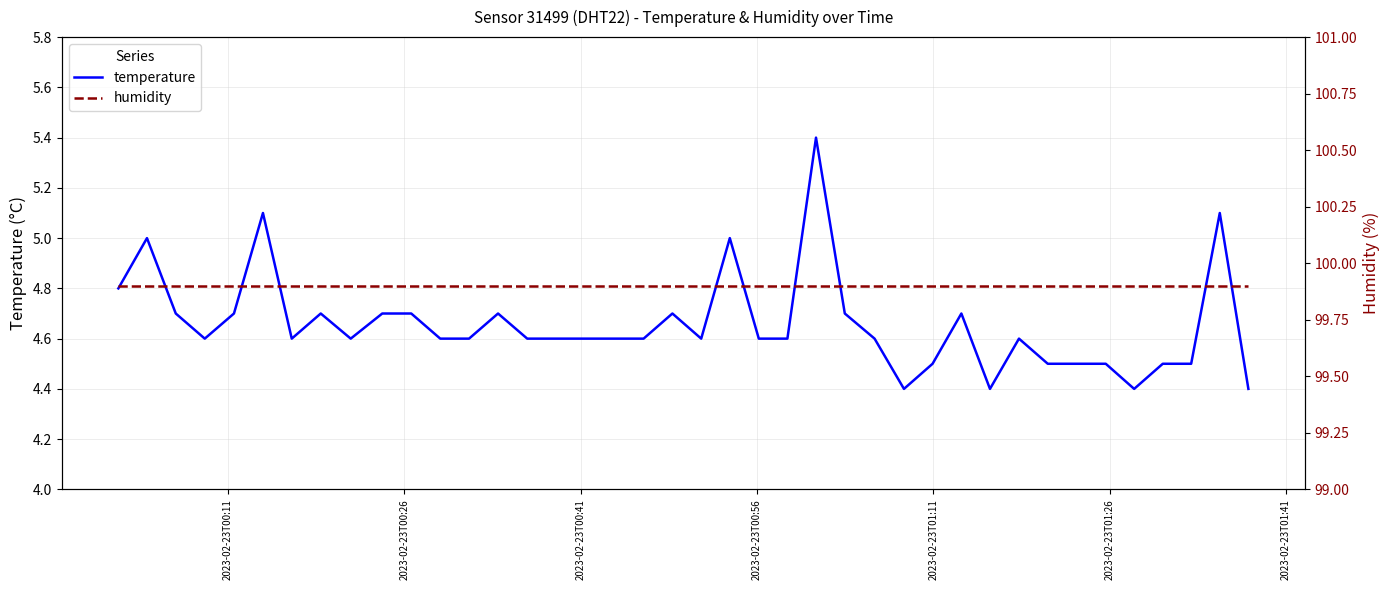

Which series has the largest total across all categories?

humidity